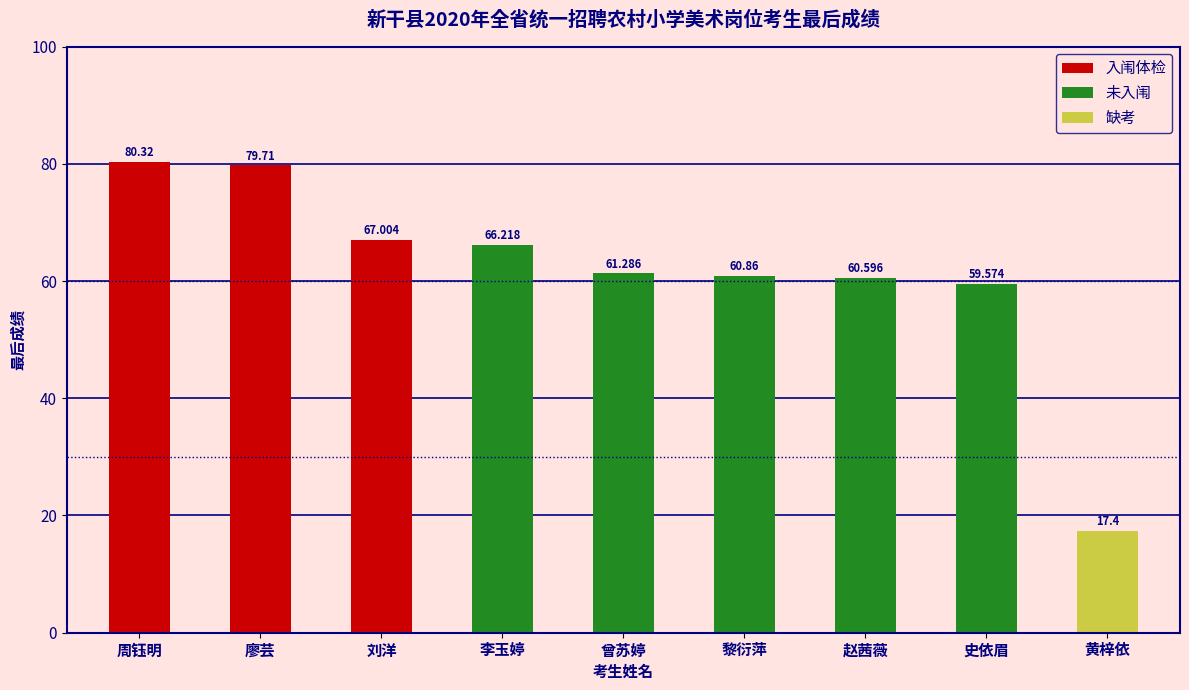

Which category has the lowest value across all series?

黄梓依